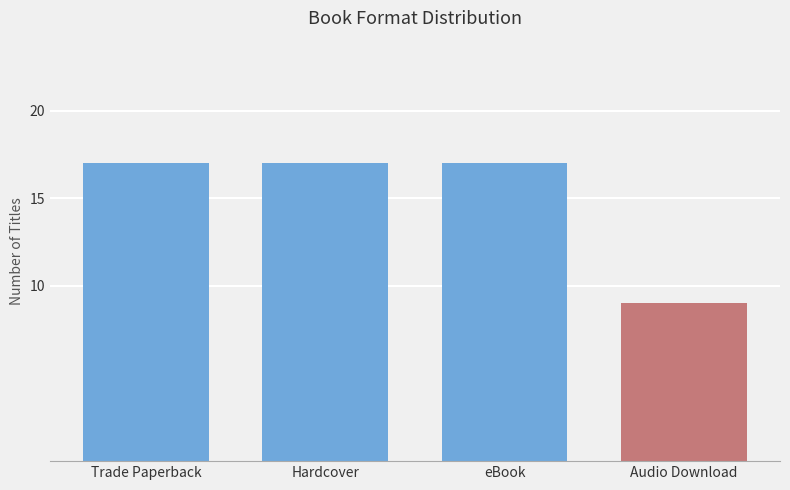

The value at eBook is 6. True or false?

False